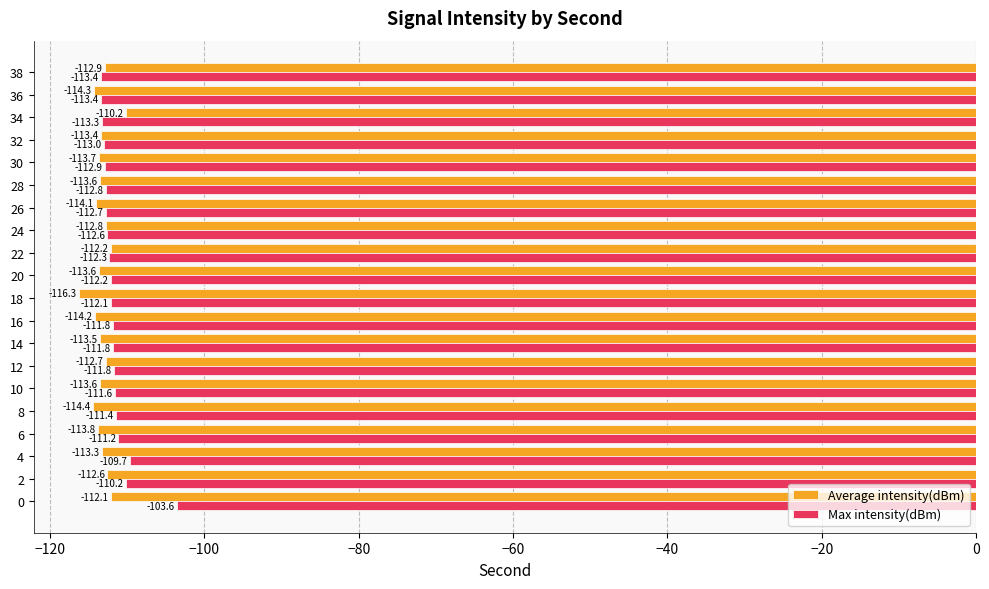

What is the difference between the maximum and minimum values in the Average intensity(dBm) series?

6.1